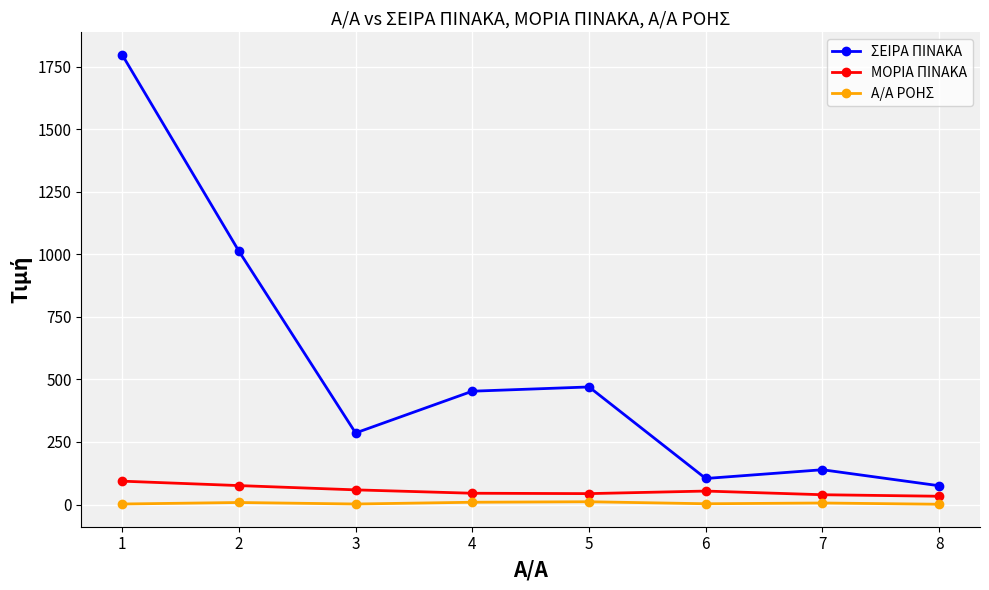

True or false: ΣΕΙΡΑ ΠΙΝΑΚΑ has more than 0 interior local peaks.

True